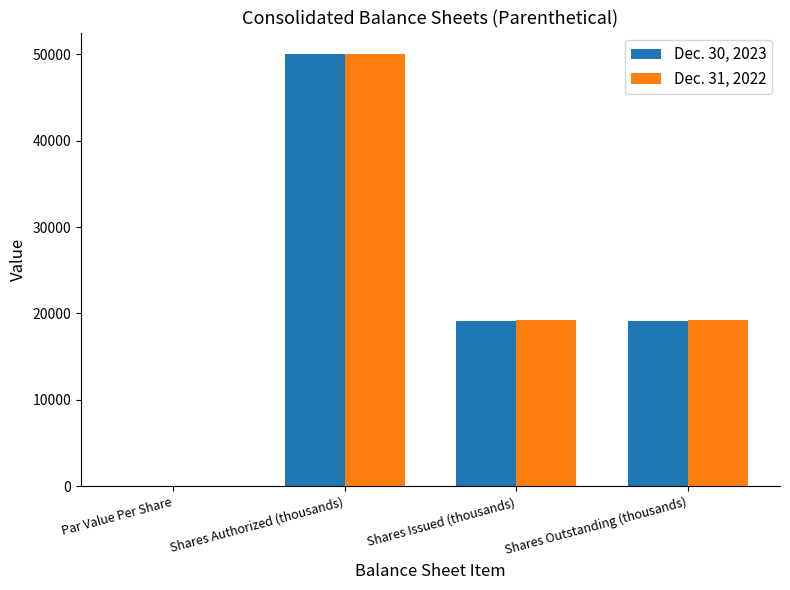

What is the highest value of the Dec. 31, 2022 series?

50000.0